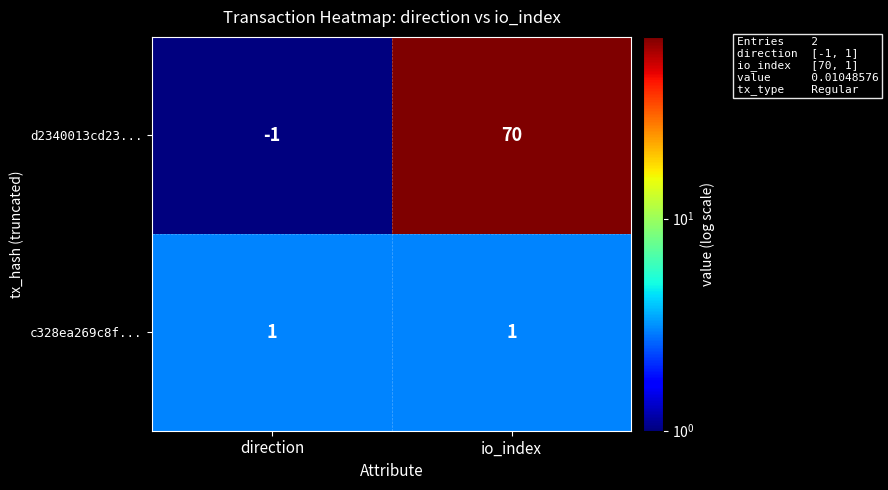

What is the approximate value of d2340013cd23... at io_index, to the nearest 5?

70